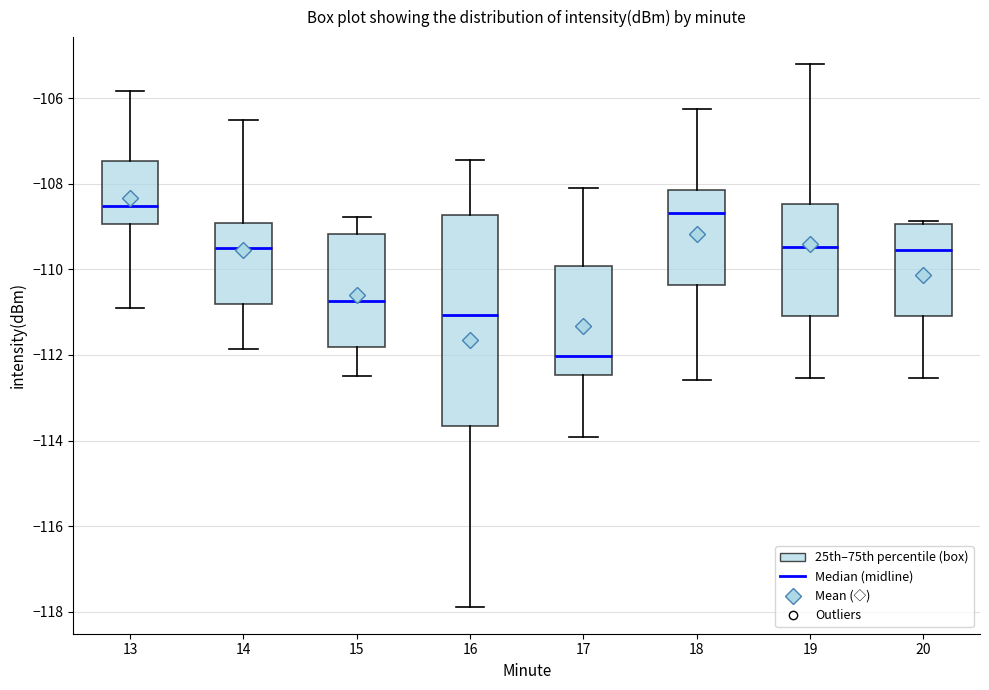

Which box has the lowest median line?

17